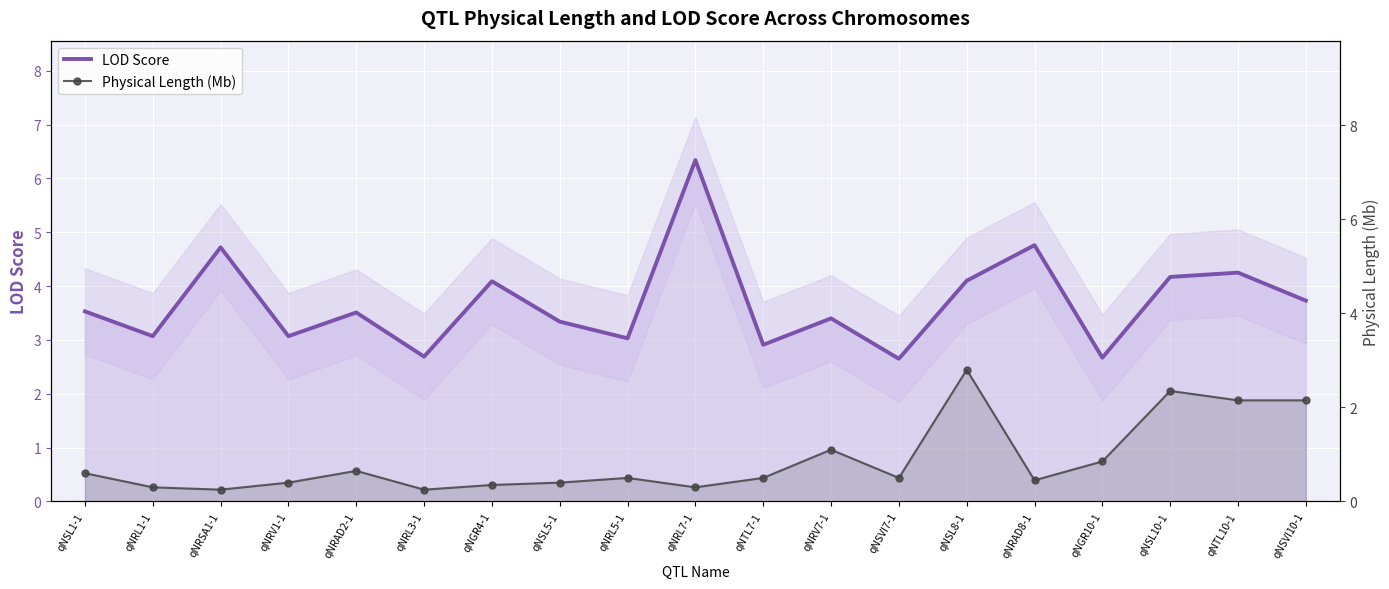

In LOD Score, how many points are lower than both neighbors (excluding endpoints)?

7